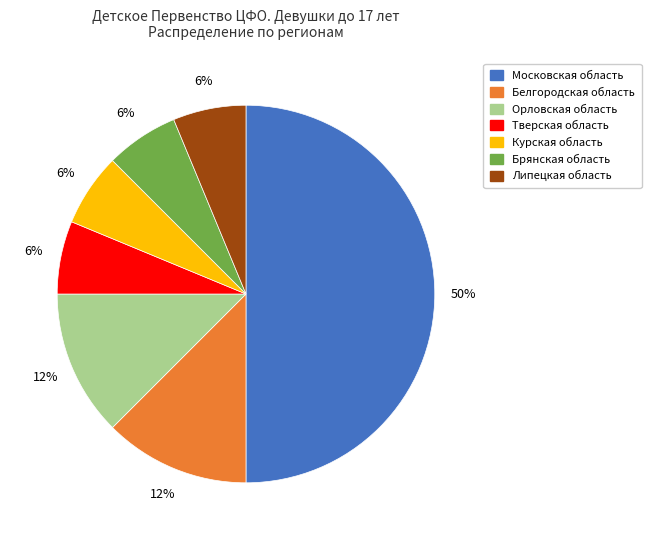

True or false: Белгородская область accounts for 12% of the total.

True